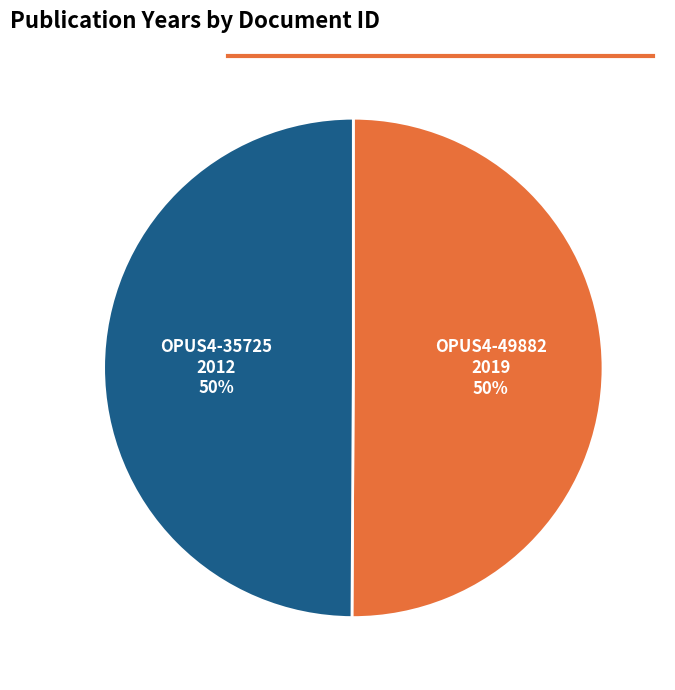

True or false: OPUS4-35725 2012 50% accounts for 50% of the total.

True